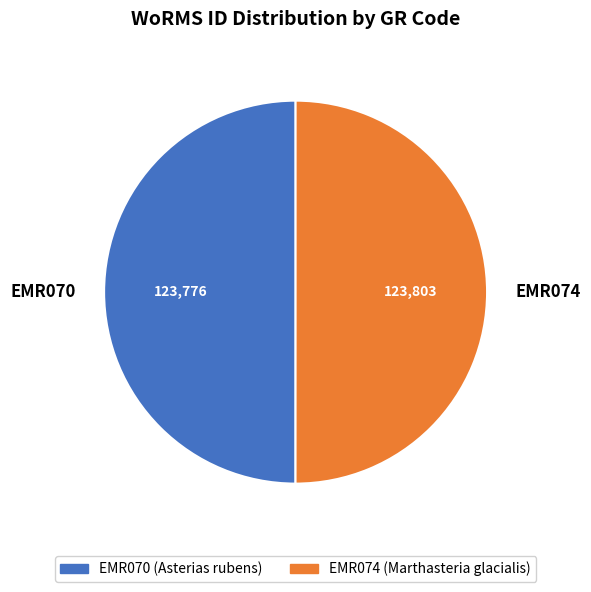

Is it true that EMR070 is 60% of the pie?

False